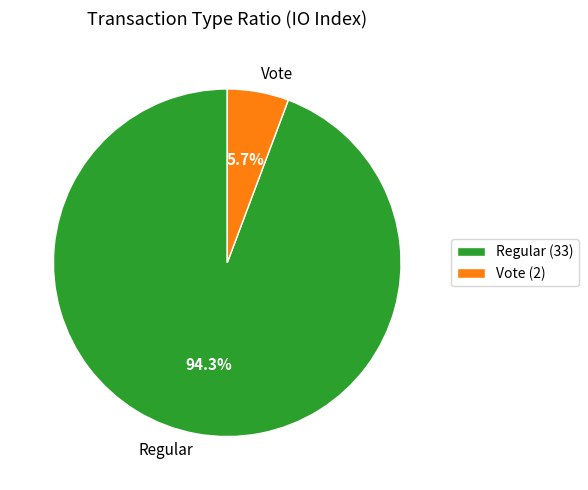

What is the largest slice in the pie chart?

Regular